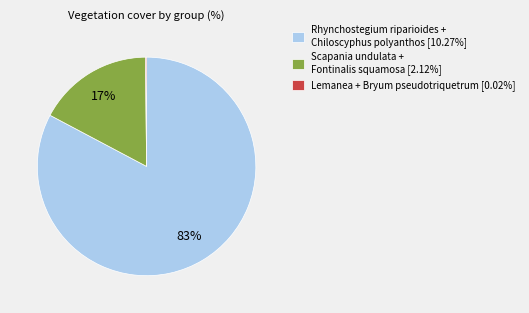

Does any single category account for the majority?

Yes